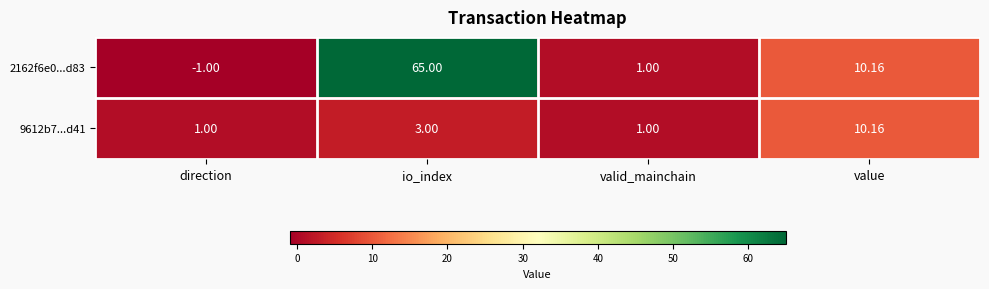

At which label does 2162f6e0...d83 first exceed 10?

io_index